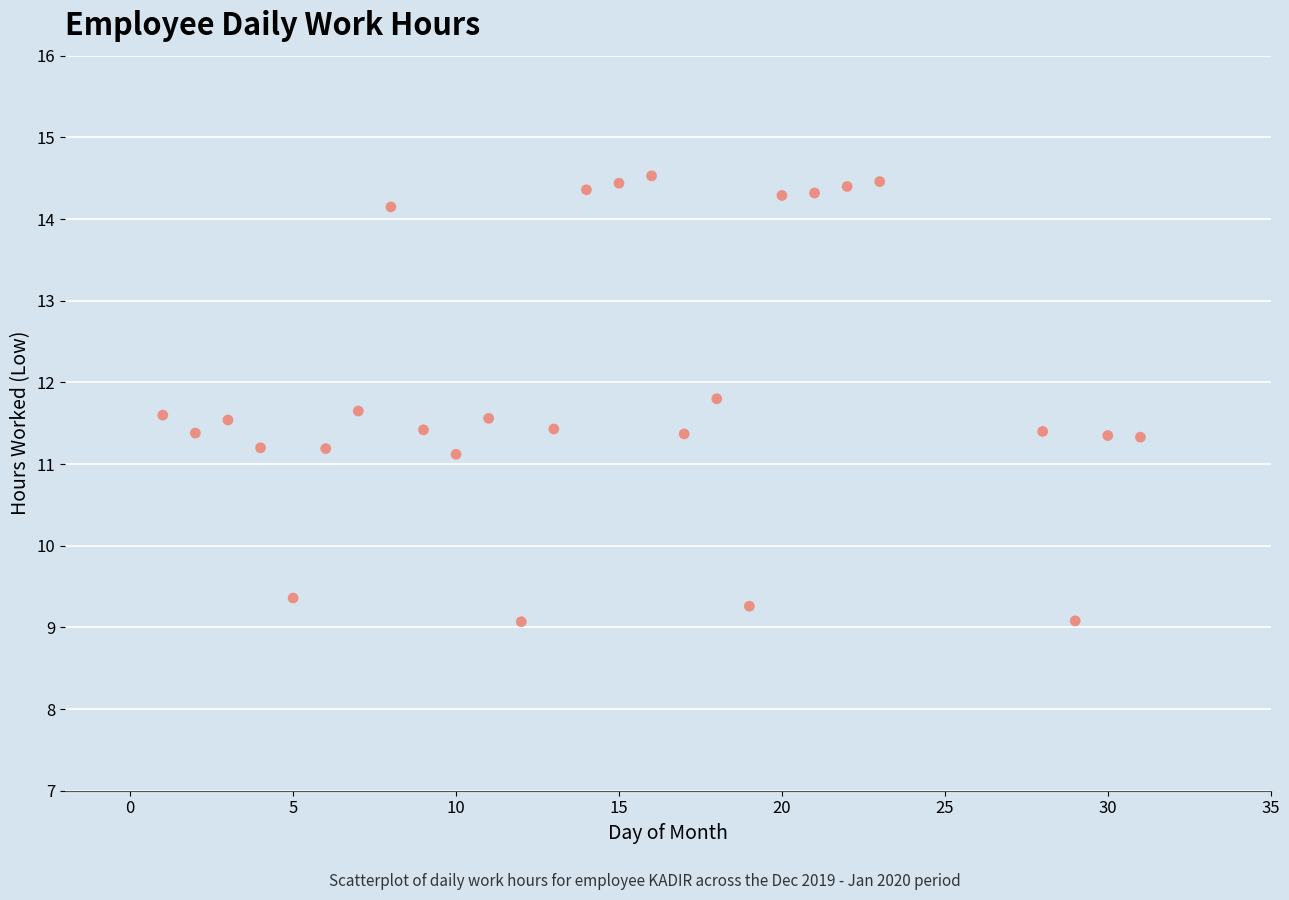

What is the range of Y values (max minus min)?

5.5